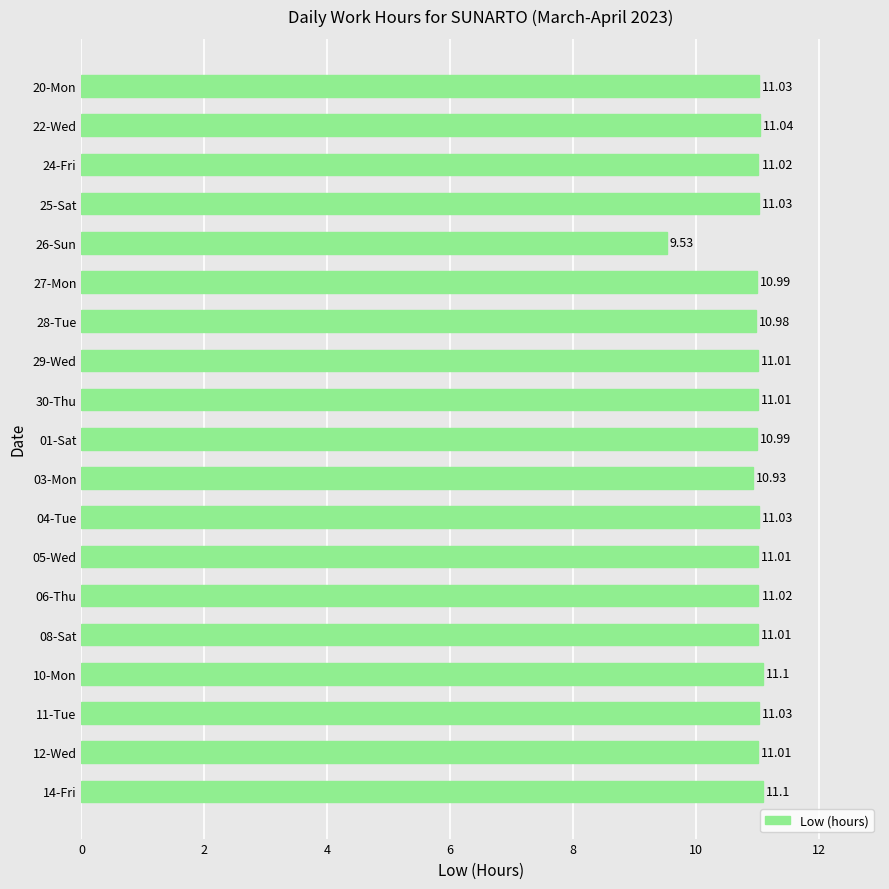

What is the sum of the values at 11-Tue and 12-Wed?

22.0